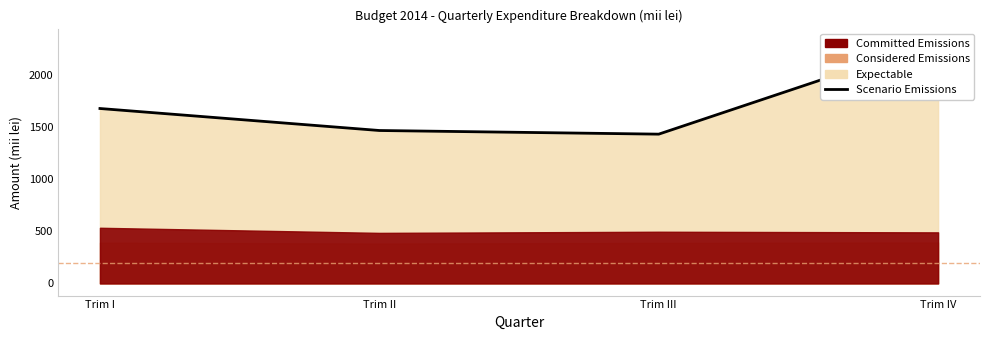

How many interior local valleys (lower than both neighbors) does the data have?

1